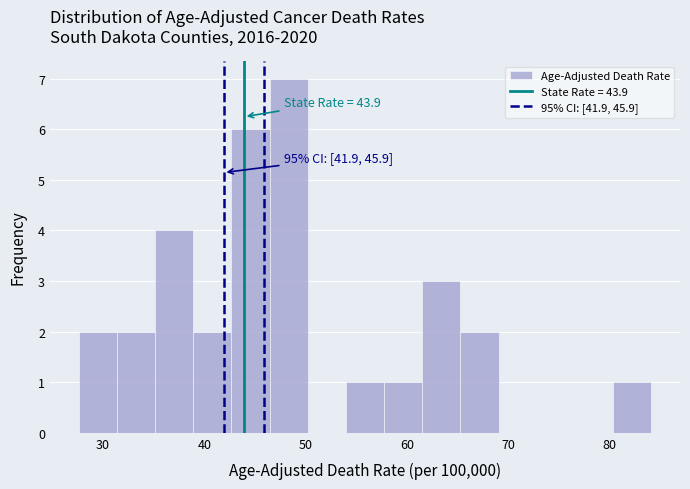

Read against the x-axis, roughly where is the centre of the tallest bar?

48